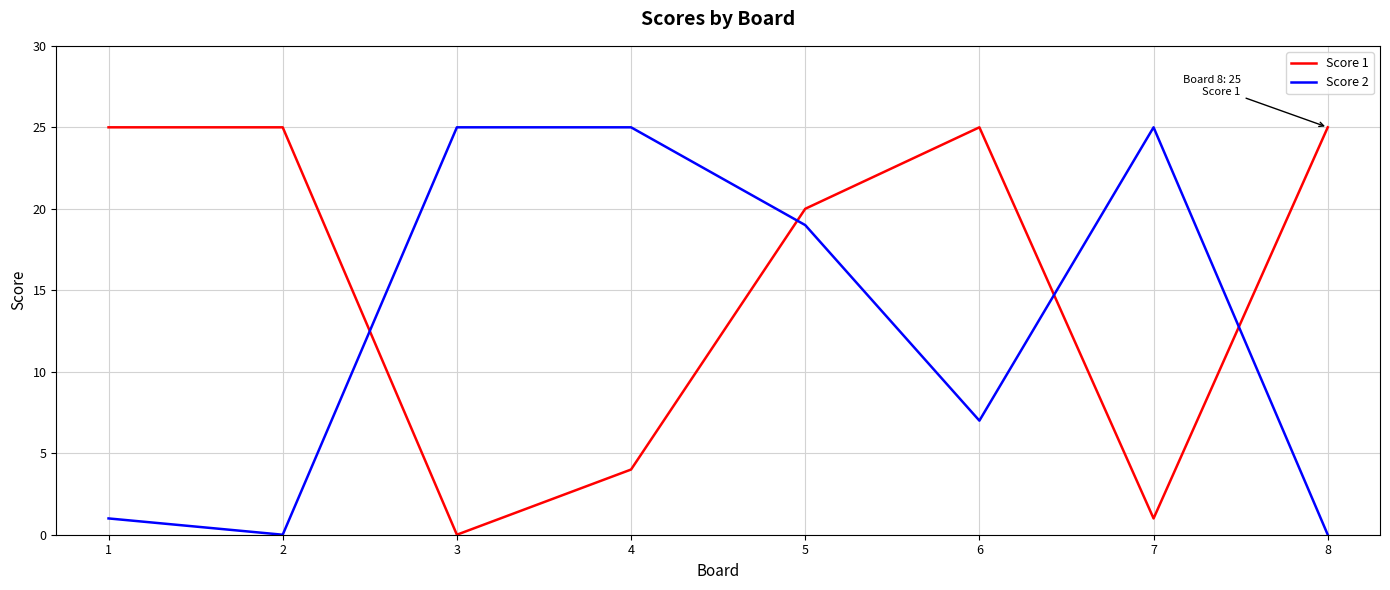

Between 5 and 7, which series saw the biggest shift?

Score 1